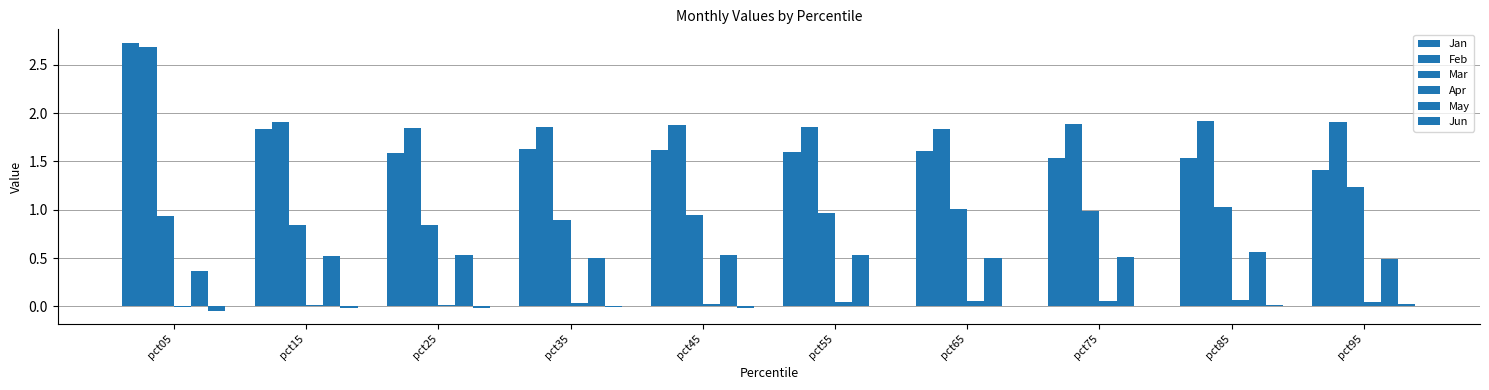

What is the value of the Jan bar at the 8th from the left?

1.5